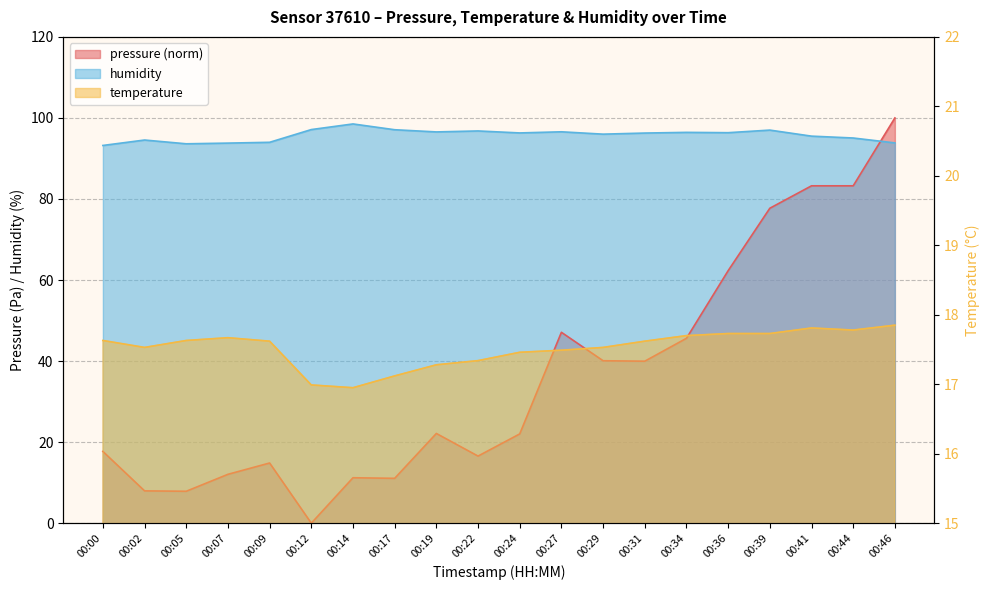

What is the highest value of the humidity series?

98.5